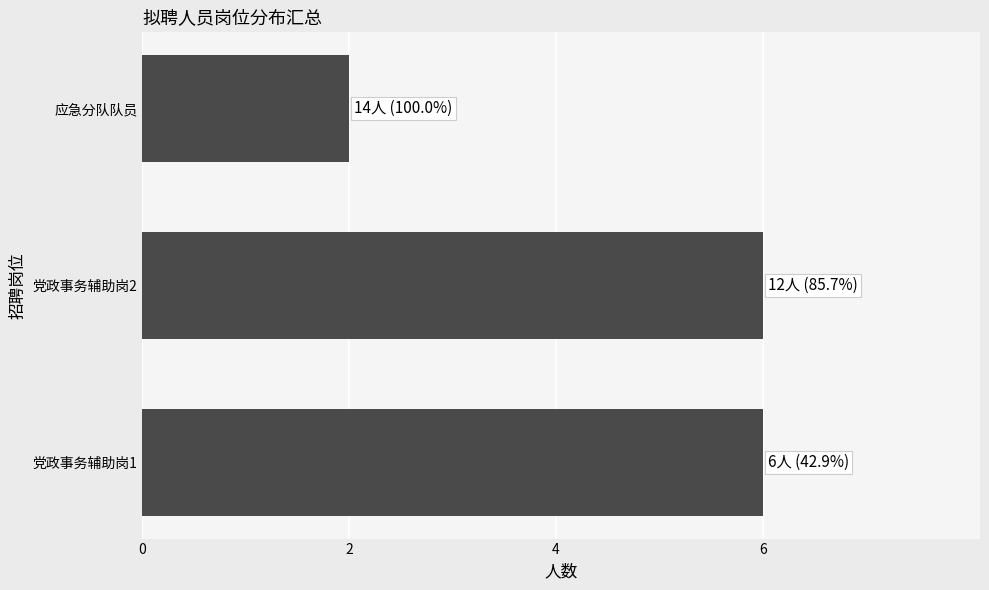

What is the change in value from 党政事务辅助岗2 to 应急分队队员?

-4